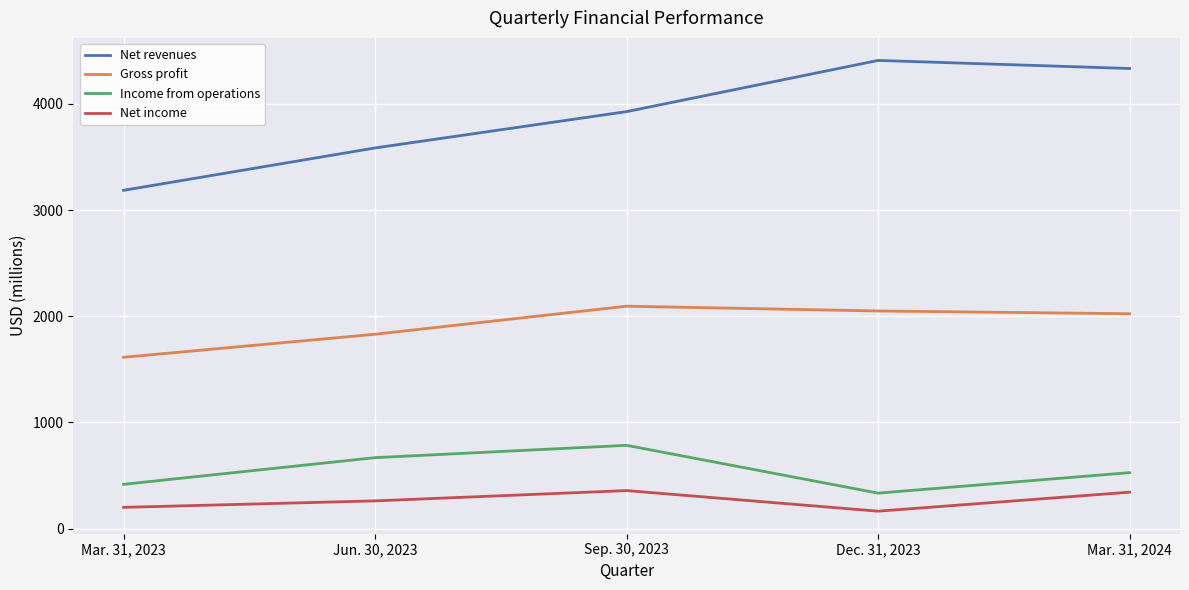

Rank the series by their maximum value, from highest to lowest.

Net revenues, Gross profit, Income from operations, Net income